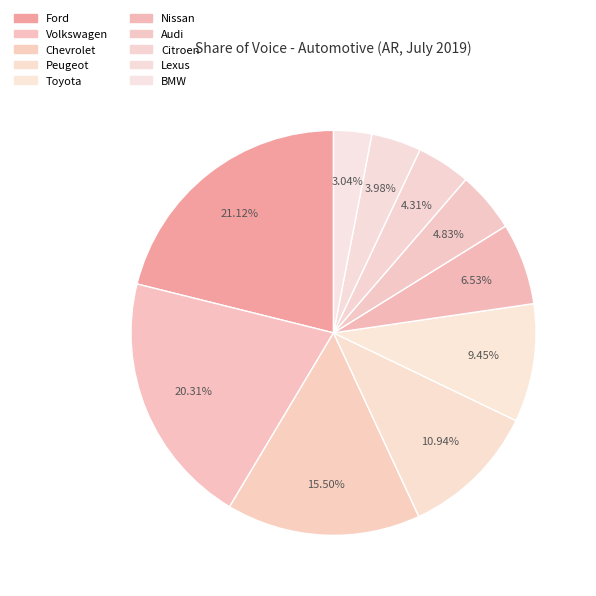

The Peugeot slice represents 19% of the pie. True or false?

False